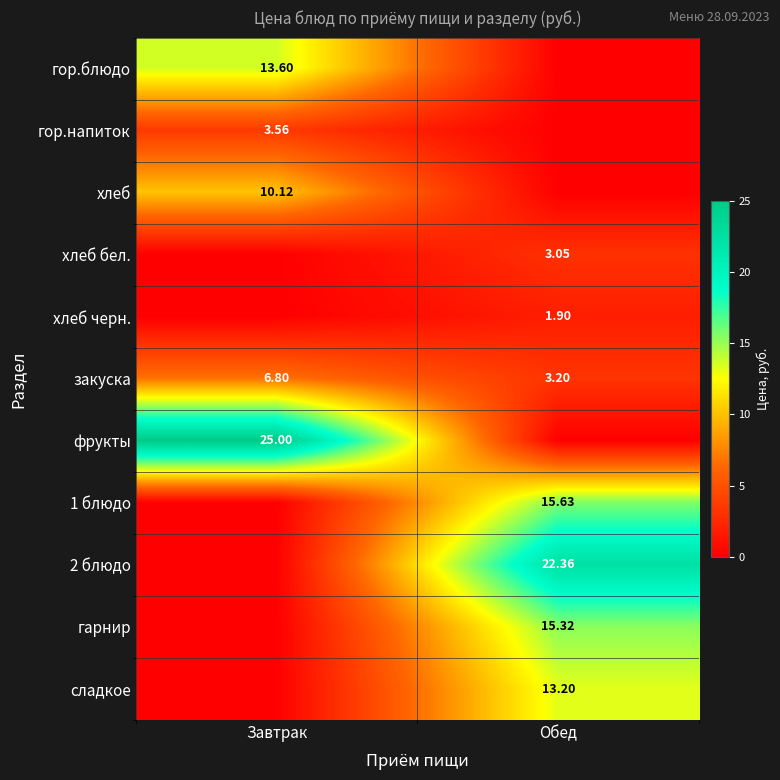

Count the number of data series in this chart.

11